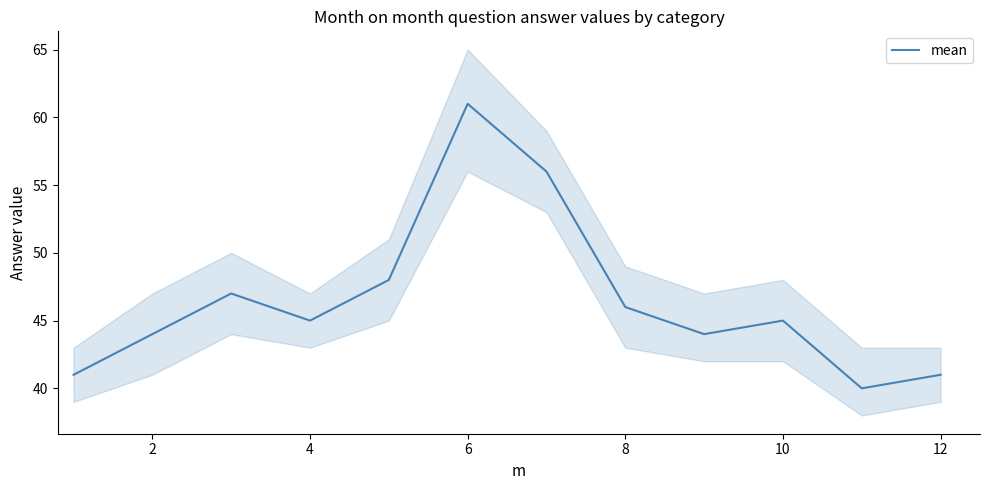

True or false: mean has a value of 45 at 10.

True